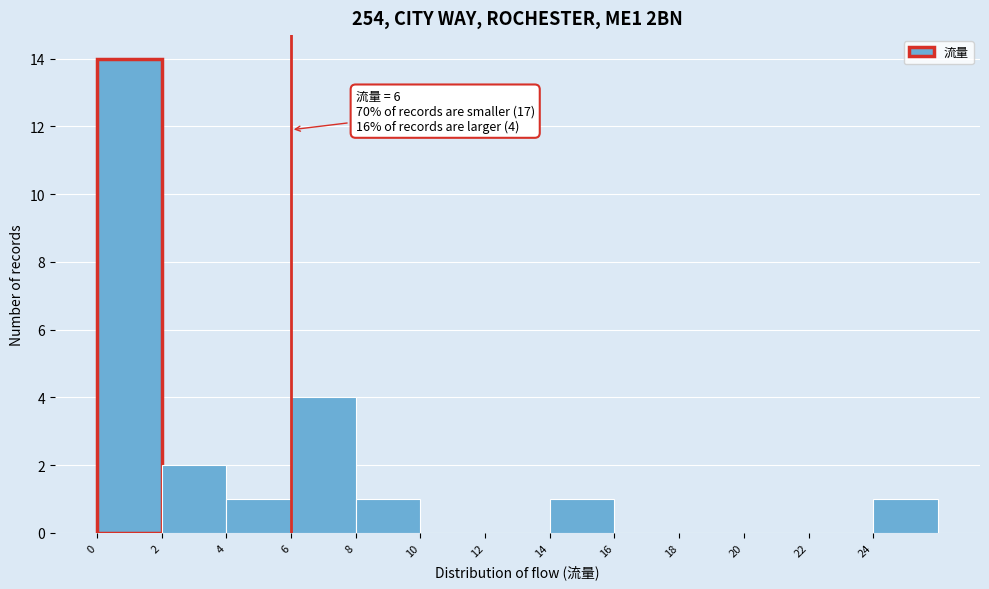

Which range on the x-axis has the tallest bar?

0 to 2